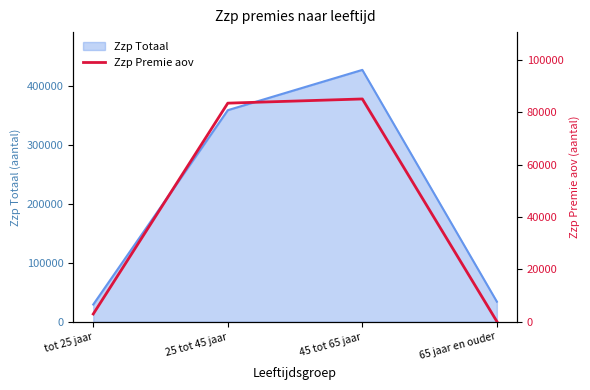

Which category has the highest value across all series?

45 tot 65 jaar